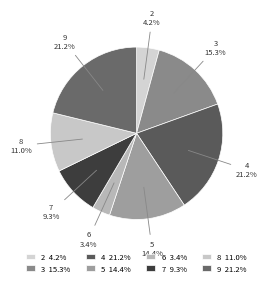

Is 3 15.3% the majority of the pie?

No